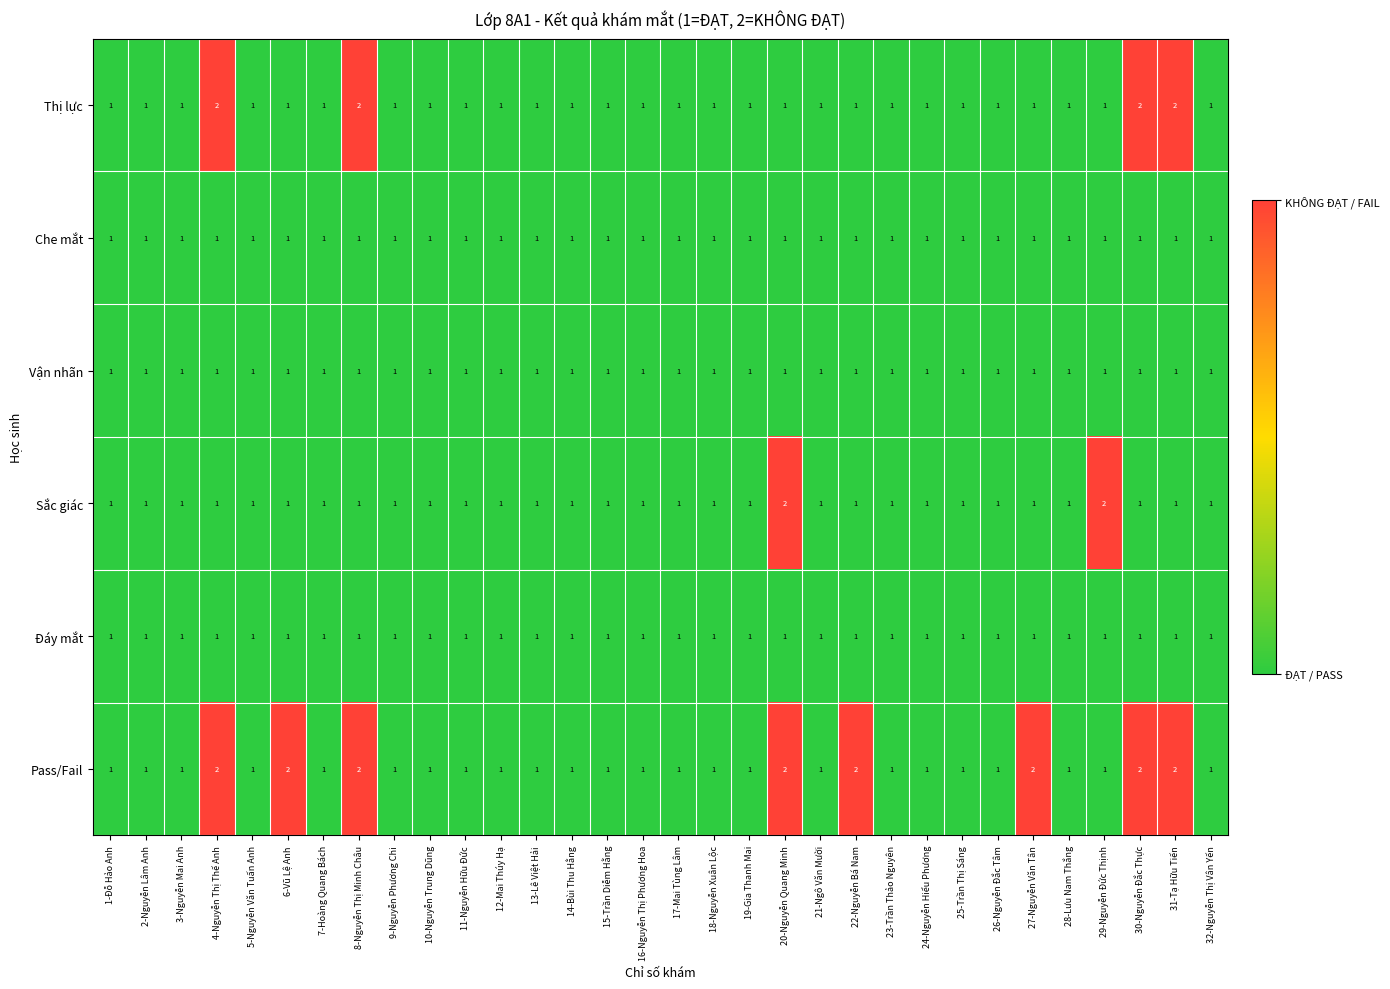

What is the sum of all Sắc giác values?

34